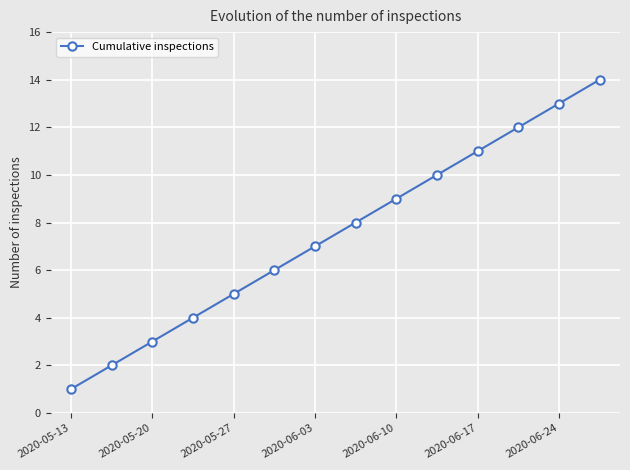

What is the difference between the second highest and second lowest values?

11